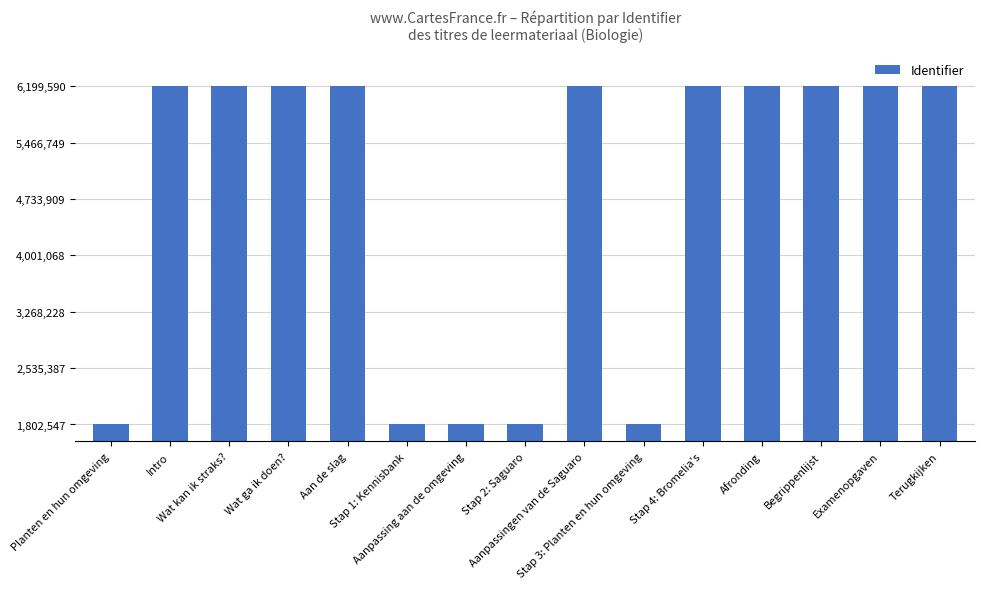

The chart shows a value of 527505 at Stap 2: Saguaro. True or false?

False